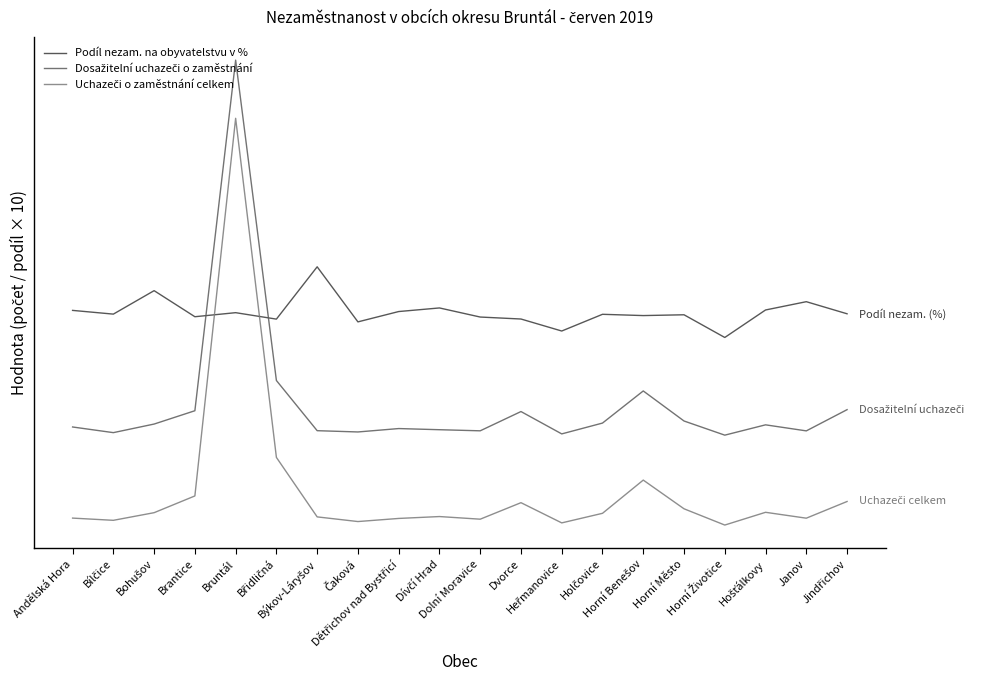

What position from the left is Bohušov?

3